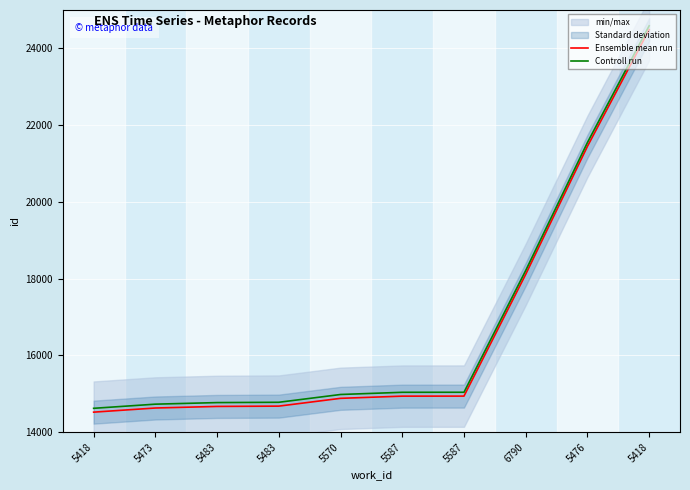

True or false: Ensemble mean run has more than 1 interior local peaks.

False